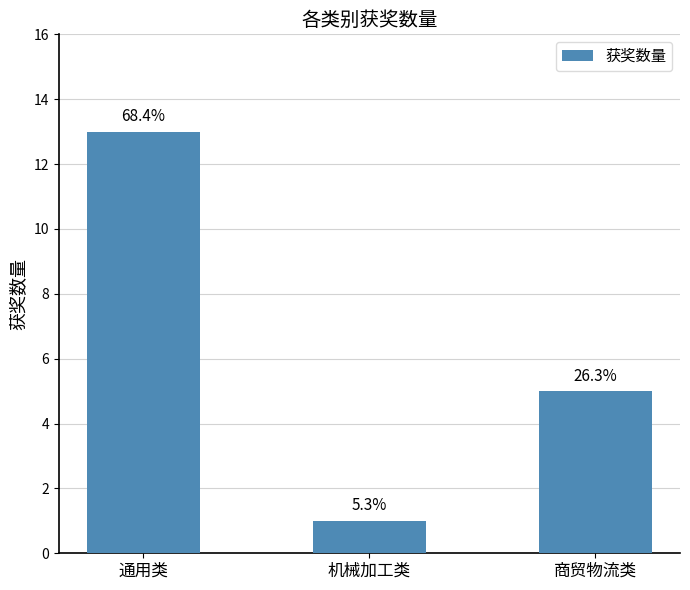

Rank the categories by value from lowest to highest.

机械加工类, 商贸物流类, 通用类